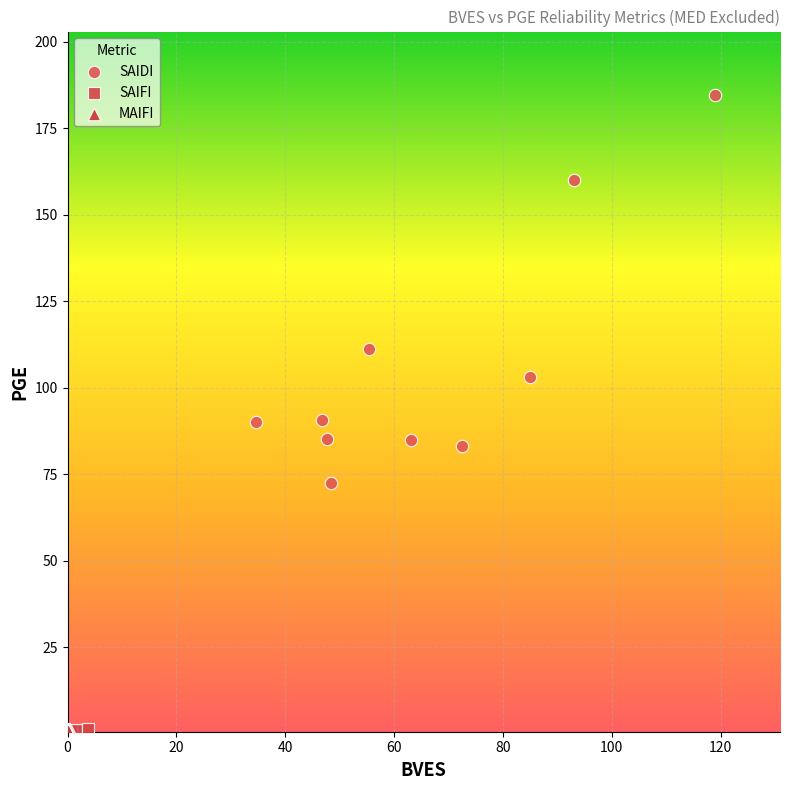

What are all the series names shown in the legend?

SAIDI, SAIFI, MAIFI